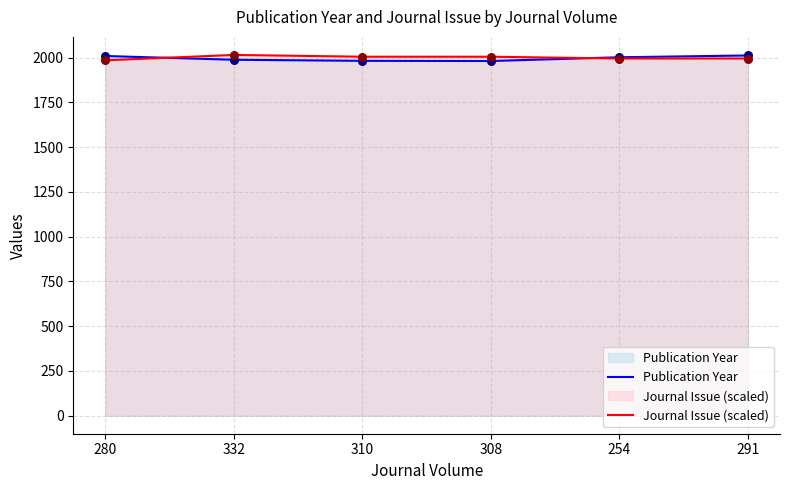

Is the value of Publication Year at 310 greater than the value of Journal Issue (scaled) at 310?

No